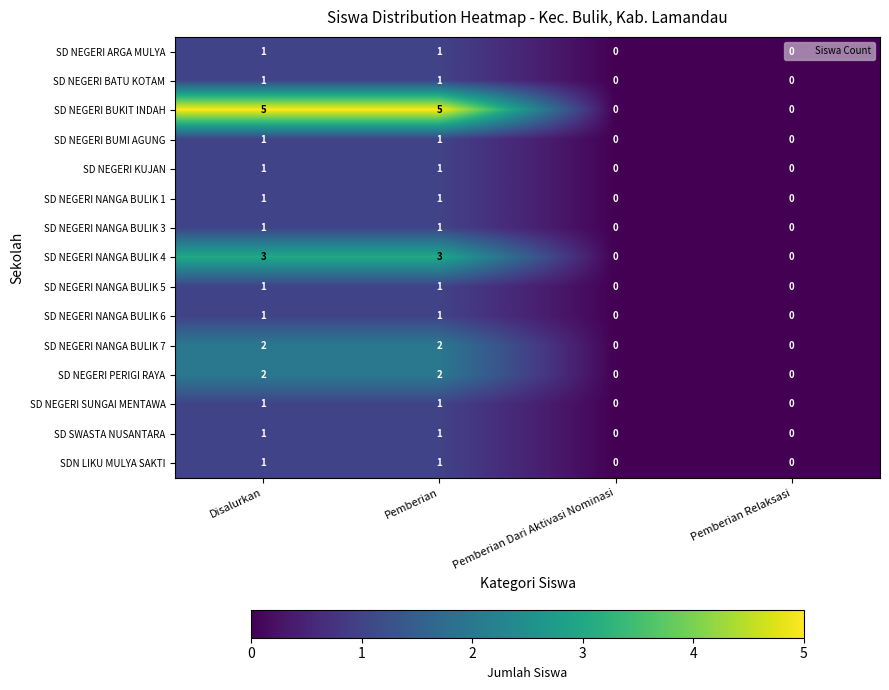

The SD NEGERI SUNGAI MENTAWA series shows 0 at Pemberian Dari Aktivasi Nominasi. True or false?

True